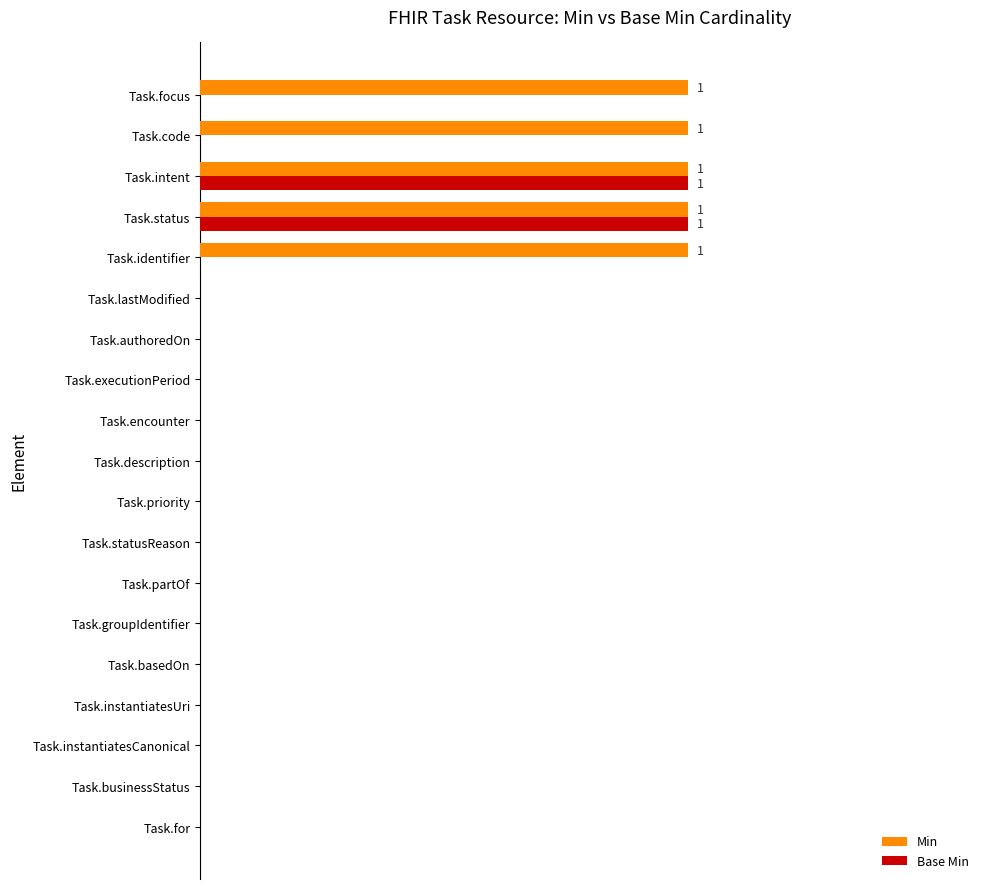

What are all the series names shown in the legend?

Min, Base Min